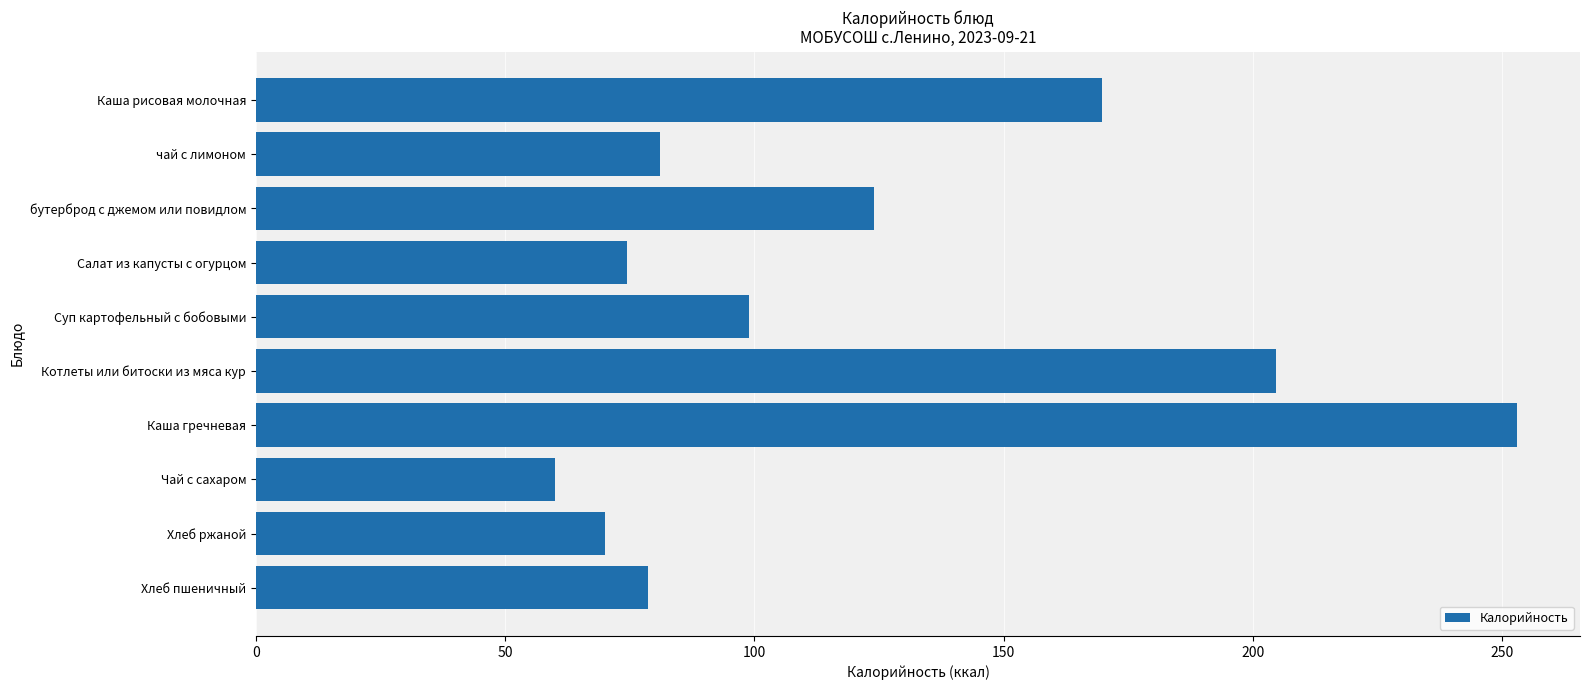

At which category does the chart reach its peak across all series?

Каша гречневая